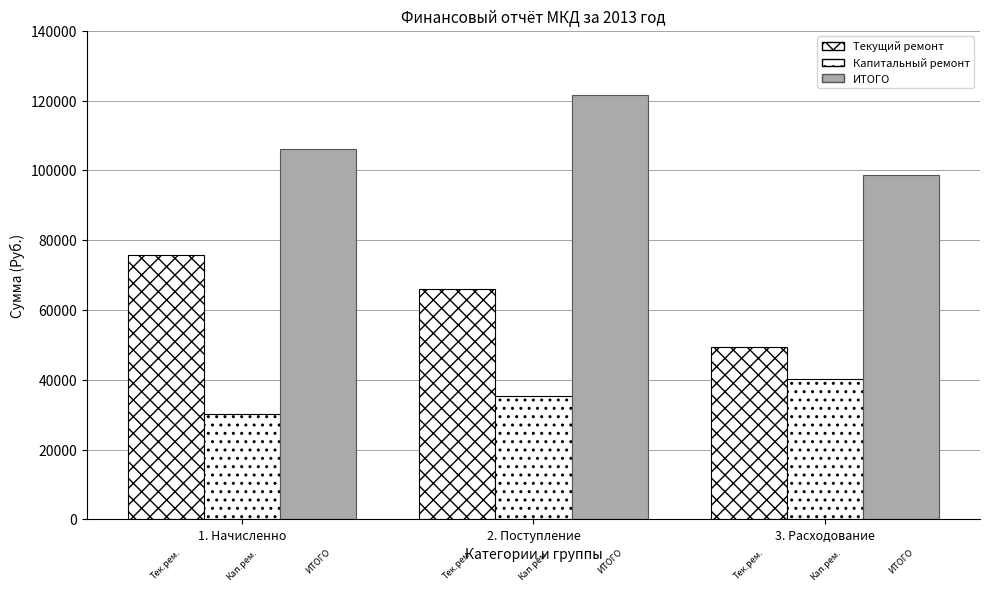

Which label corresponds to the largest value in the chart?

ИТОГО